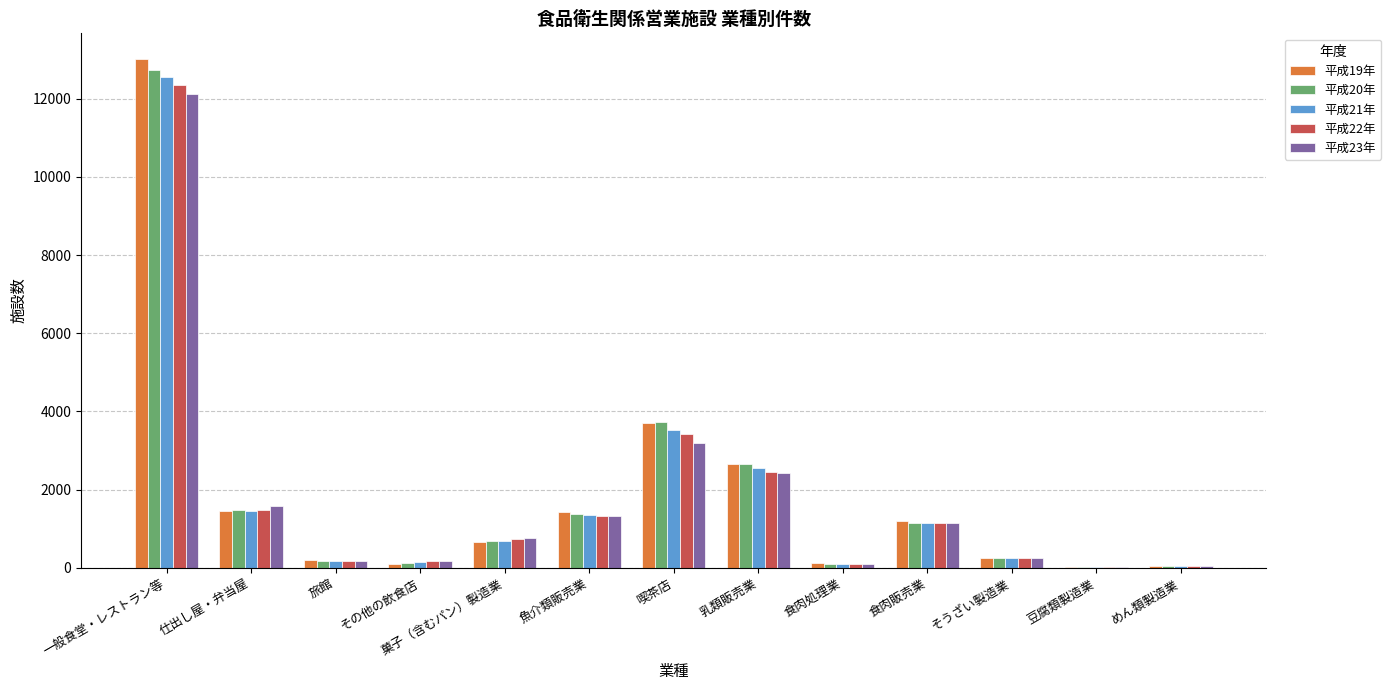

The 平成19年 series shows 2433 at 仕出し屋・弁当屋. True or false?

False